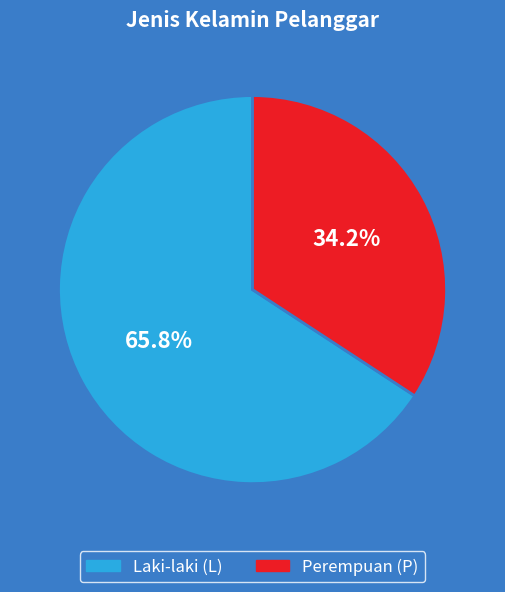

Is there any slice that represents more than half of the pie?

Yes